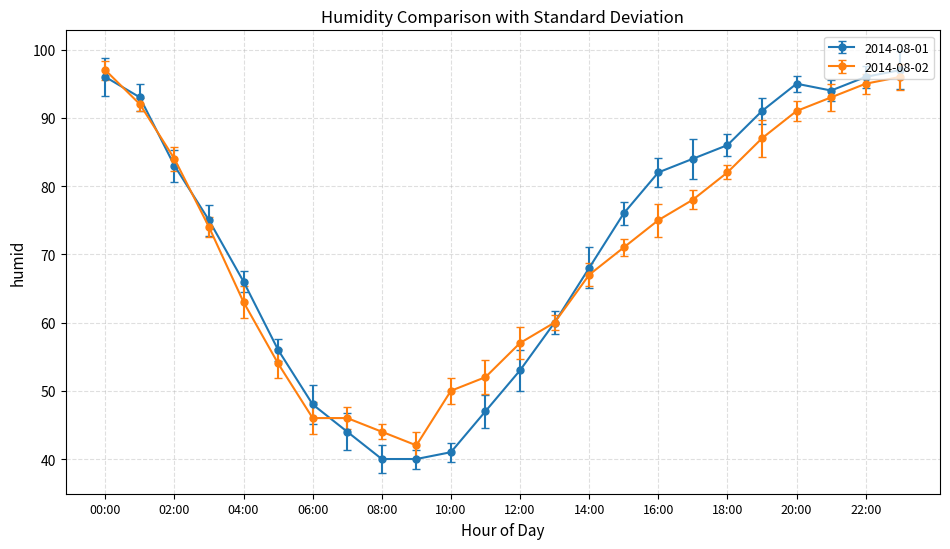

True or false: 2014-08-01 has more than 1 interior local peaks.

False